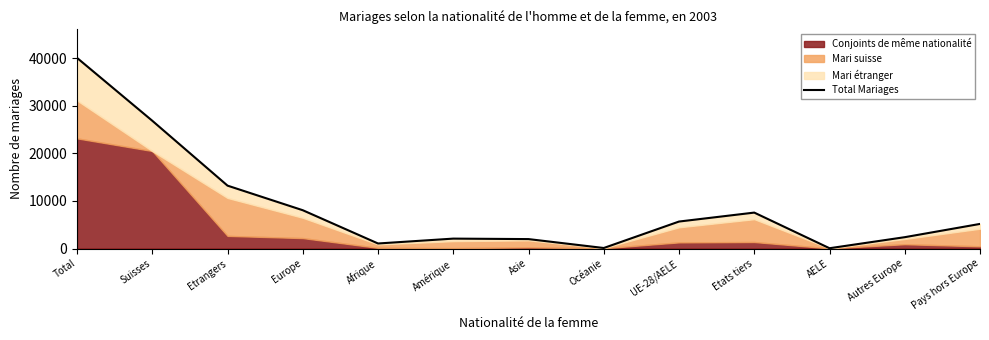

What is the sum of all values?

114187